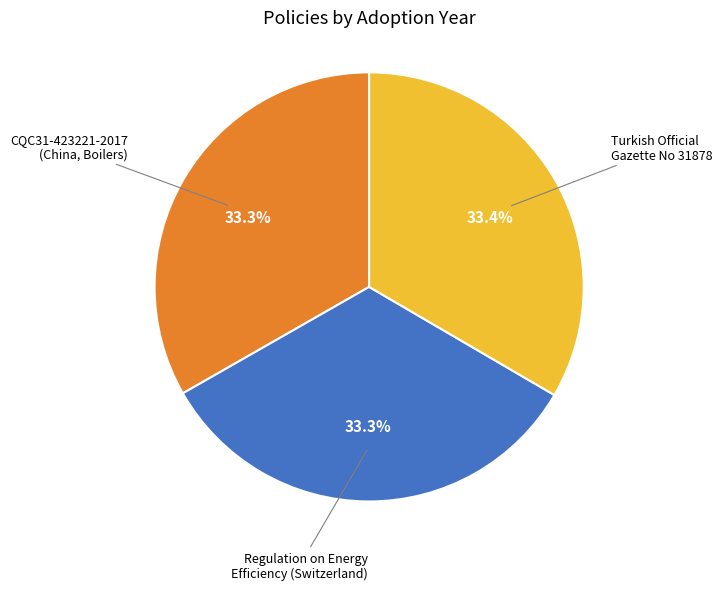

Is the sum of Regulation on Energy Efficiency (Switzerland) and Turkish Official Gazette No 31878 greater than half?

Yes